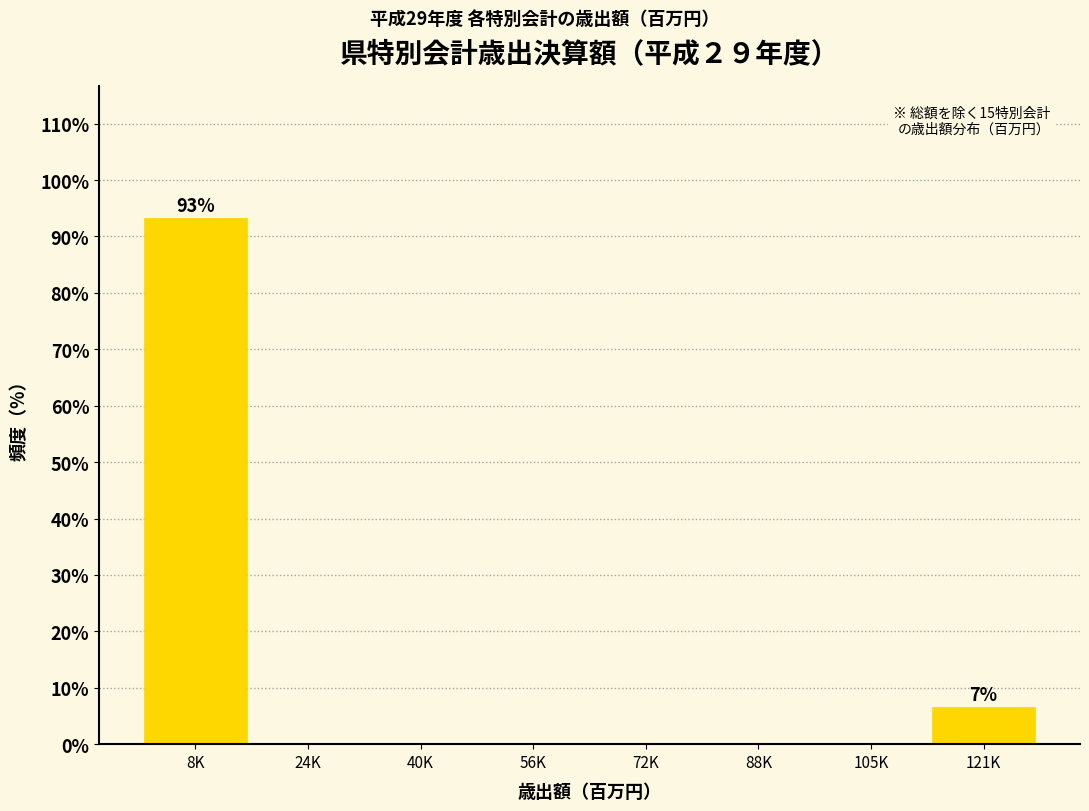

Reading right to left, transcribe all the data shown in this chart.

121K=6.7	105K=0.0	88K=0.0	72K=0.0	56K=0.0	40K=0.0	24K=0.0	8K=93.3